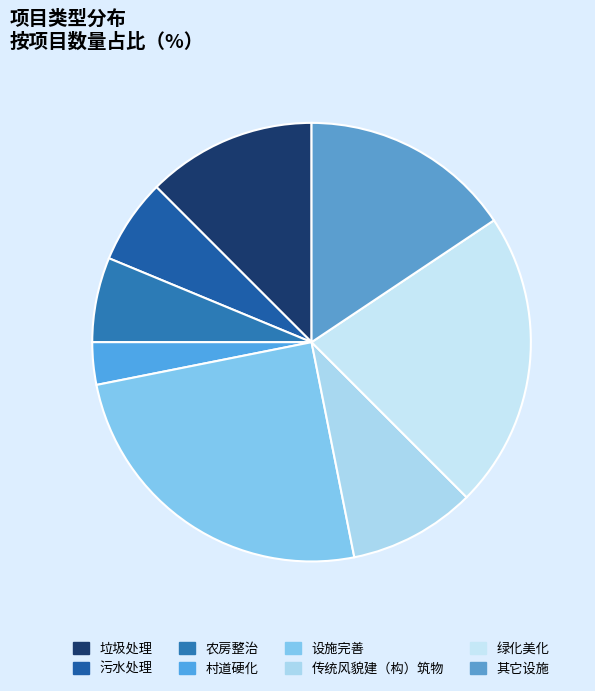

How many segments does this pie chart have?

8